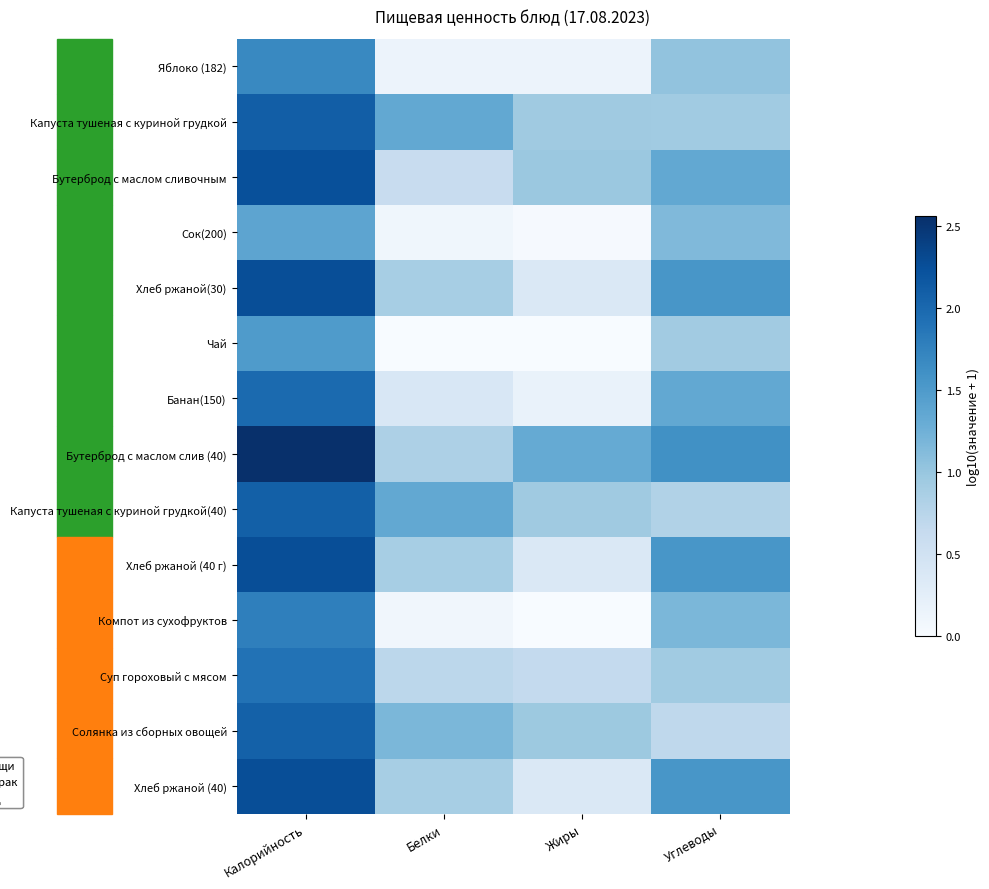

Reading left to right, extract all data points from this chart.

Яблоко (182): Калорийность=1.7	Белки=0.1	Жиры=0.1	Углеводы=1.0
Капуста тушеная с куриной грудкой: Калорийность=2.1	Белки=1.3	Жиры=0.9	Углеводы=0.9
Бутерброд с маслом сливочным: Калорийность=2.2	Белки=0.6	Жиры=1.0	Углеводы=1.3
Сок(200): Калорийность=1.4	Белки=0.1	Жиры=0.0	Углеводы=1.1
Хлеб ржаной(30): Калорийность=2.3	Белки=0.9	Жиры=0.4	Углеводы=1.5
Чай: Калорийность=1.5	Белки=0.0	Жиры=0.0	Углеводы=0.9
Банан(150): Калорийность=2.0	Белки=0.4	Жиры=0.2	Углеводы=1.3
Бутерброд с маслом слив (40): Калорийность=2.6	Белки=0.8	Жиры=1.3	Углеводы=1.6
Капуста тушеная с куриной грудкой(40): Калорийность=2.1	Белки=1.3	Жиры=0.9	Углеводы=0.8
Хлеб ржаной (40 г): Калорийность=2.3	Белки=0.9	Жиры=0.4	Углеводы=1.5
Компот из сухофруктов: Калорийность=1.8	Белки=0.1	Жиры=0.0	Углеводы=1.2
Суп гороховый с мясом: Калорийность=1.9	Белки=0.7	Жиры=0.7	Углеводы=0.9
Солянка из сборных овощей: Калорийность=2.1	Белки=1.2	Жиры=1.0	Углеводы=0.7
Хлеб ржаной (40): Калорийность=2.3	Белки=0.9	Жиры=0.4	Углеводы=1.5